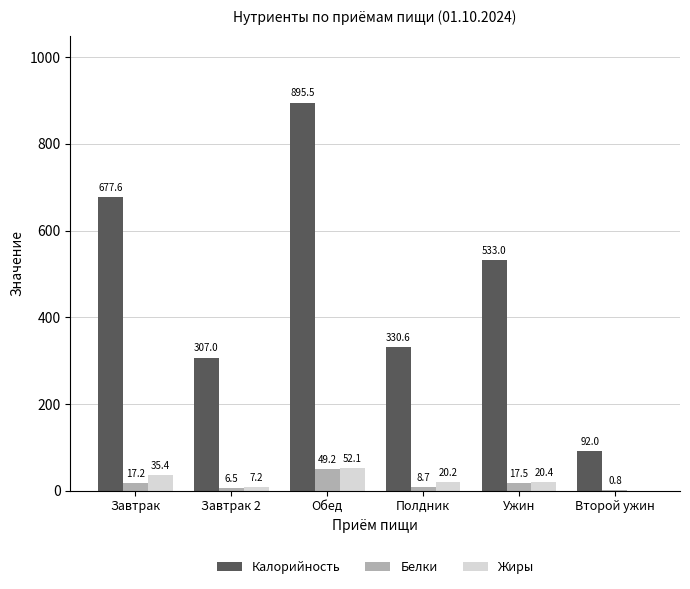

What is the sum of all Белки values?

99.9